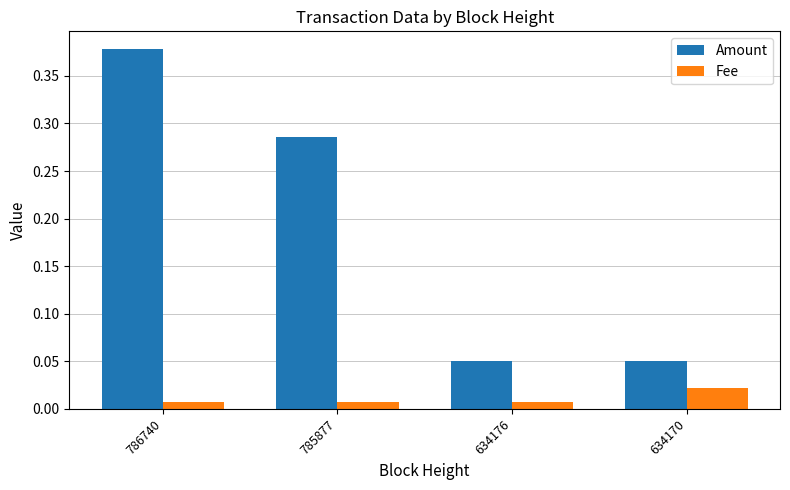

At 785877, list the series in order from largest to smallest.

Amount, Fee